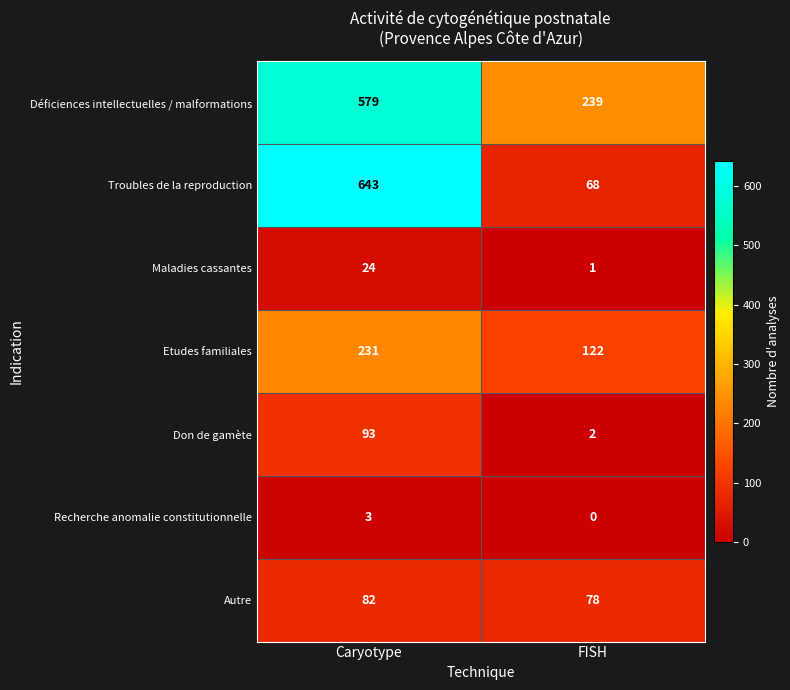

At how many categories does at least one series exceed 52?

2